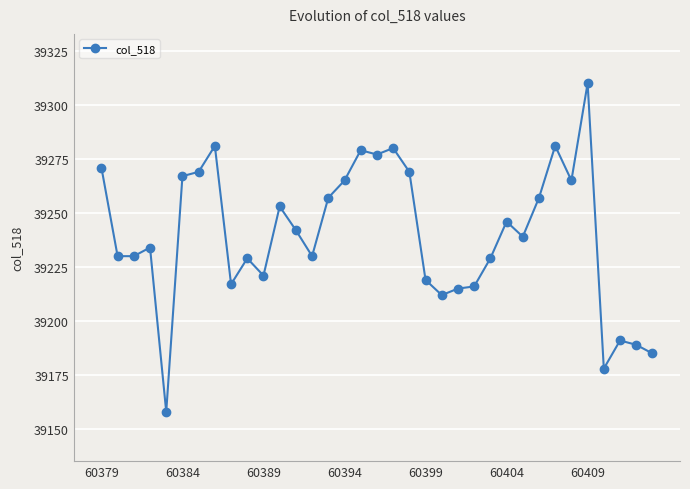

What is the difference between the maximum and second lowest values?

132